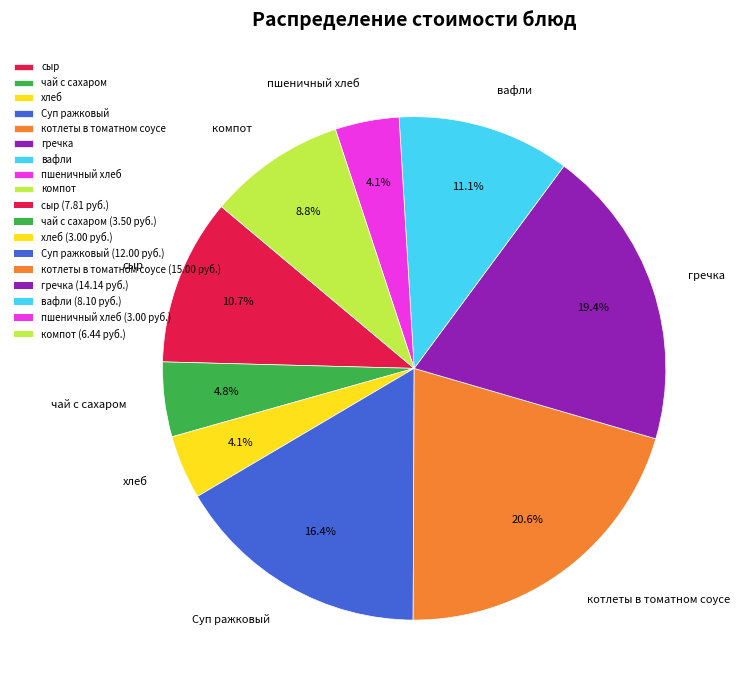

Is there a majority slice in this chart?

No